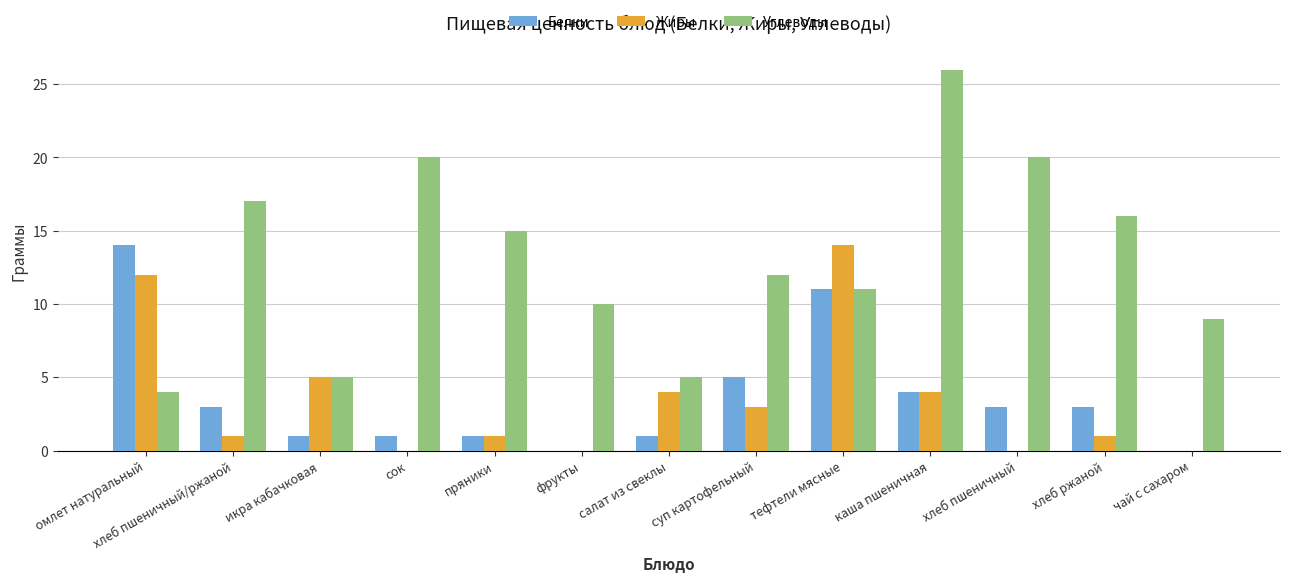

What is the spread (max minus min) of values at икра кабачковая?

4